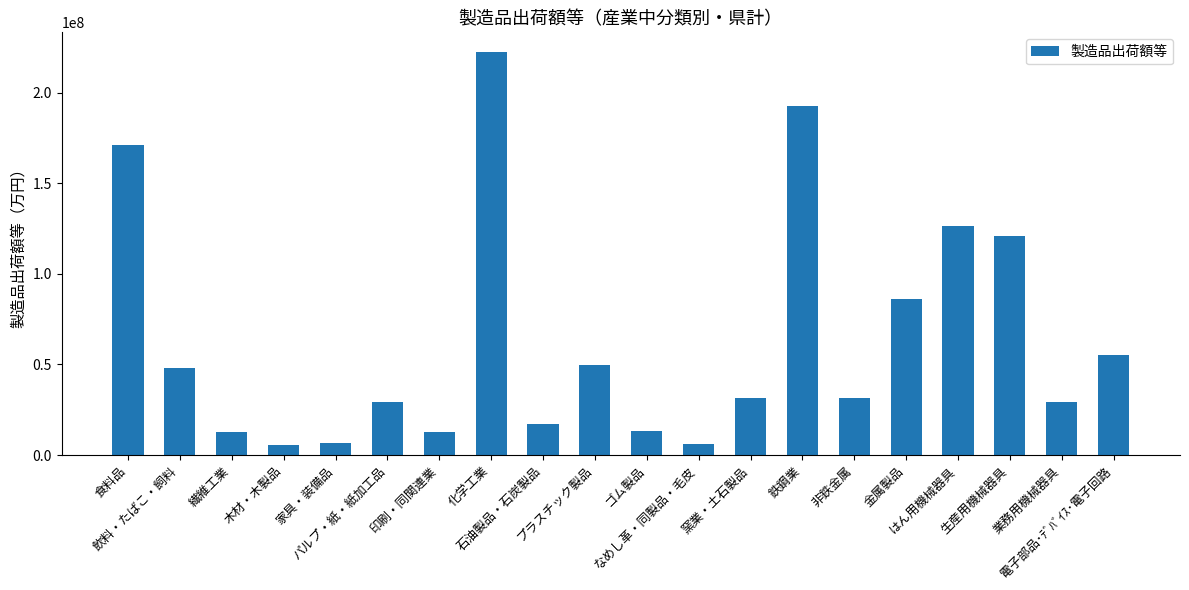

What is the difference between the maximum and minimum values?

216650534